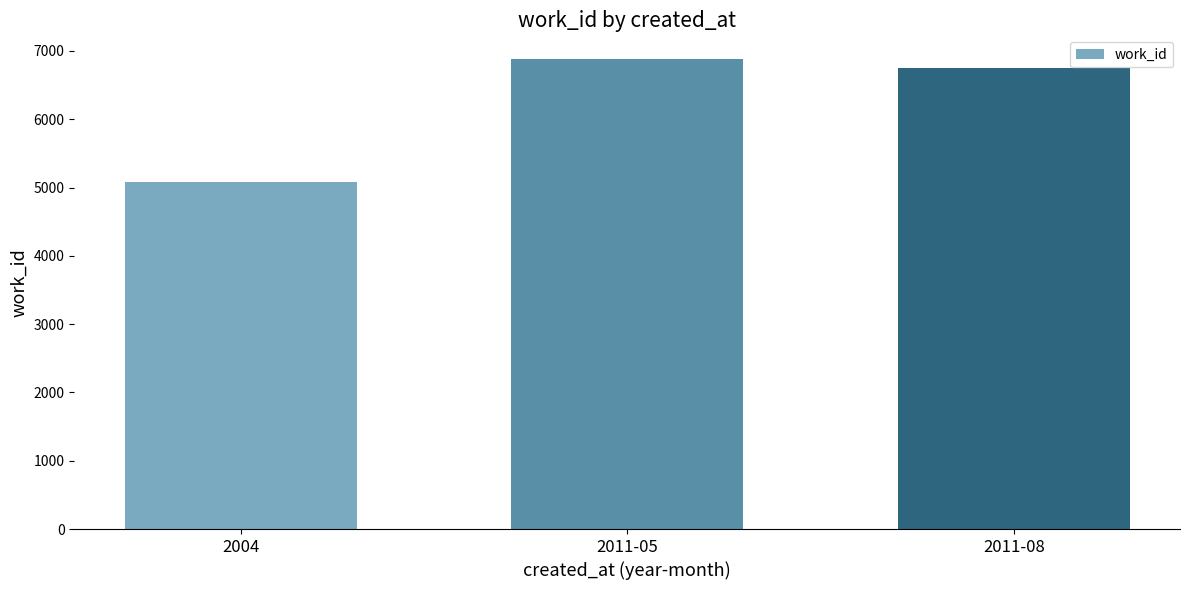

Where is the data nearest to the value 5986?

2011-08